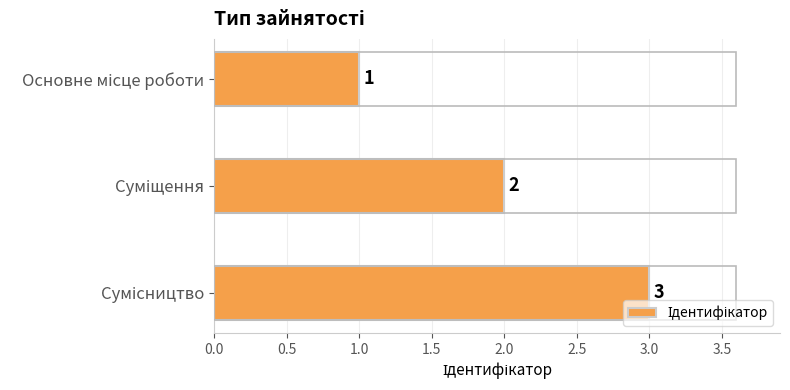

Count the number of data series in this chart.

1